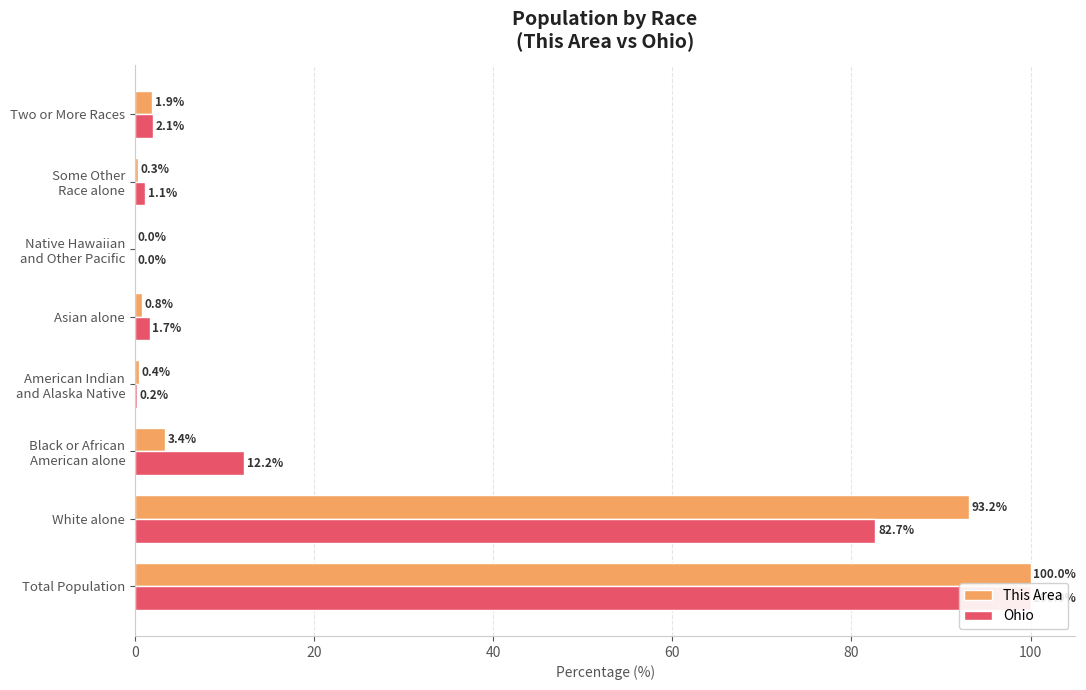

Which series has the largest total across all categories?

This Area